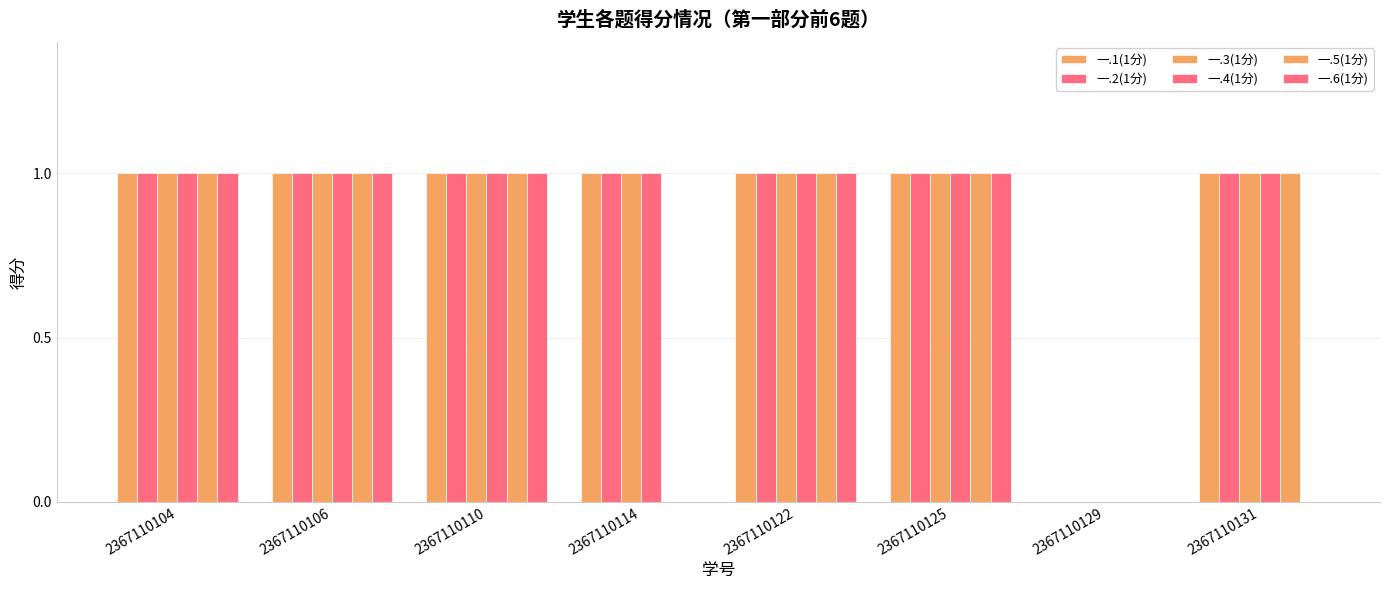

Reading right to left, extract all data points from this chart.

一.1(1分): 1	0	1	1	1	1	1	1
一.2(1分): 1	0	1	1	1	1	1	1
一.3(1分): 1	0	1	1	1	1	1	1
一.4(1分): 1	0	1	1	1	1	1	1
一.5(1分): 1	0	1	1	0	1	1	1
一.6(1分): 0	0	1	1	0	1	1	1